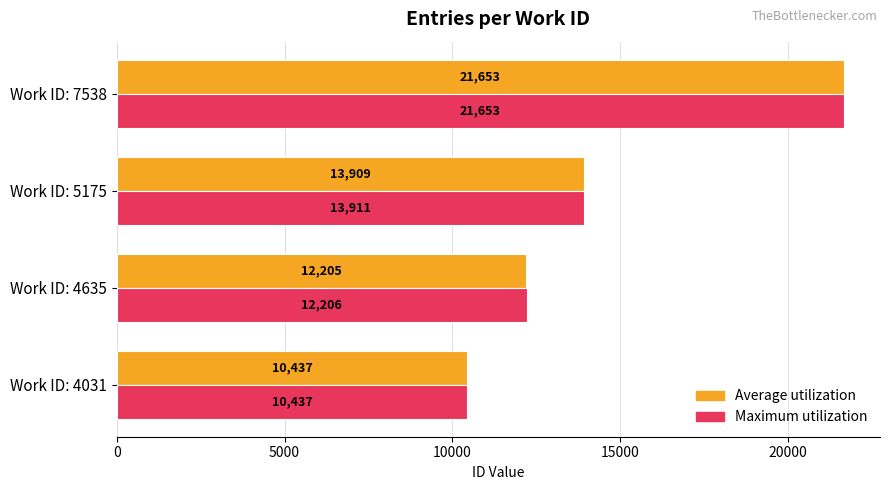

Which series changed the most between Work ID: 4031 and Work ID: 4635?

Maximum utilization